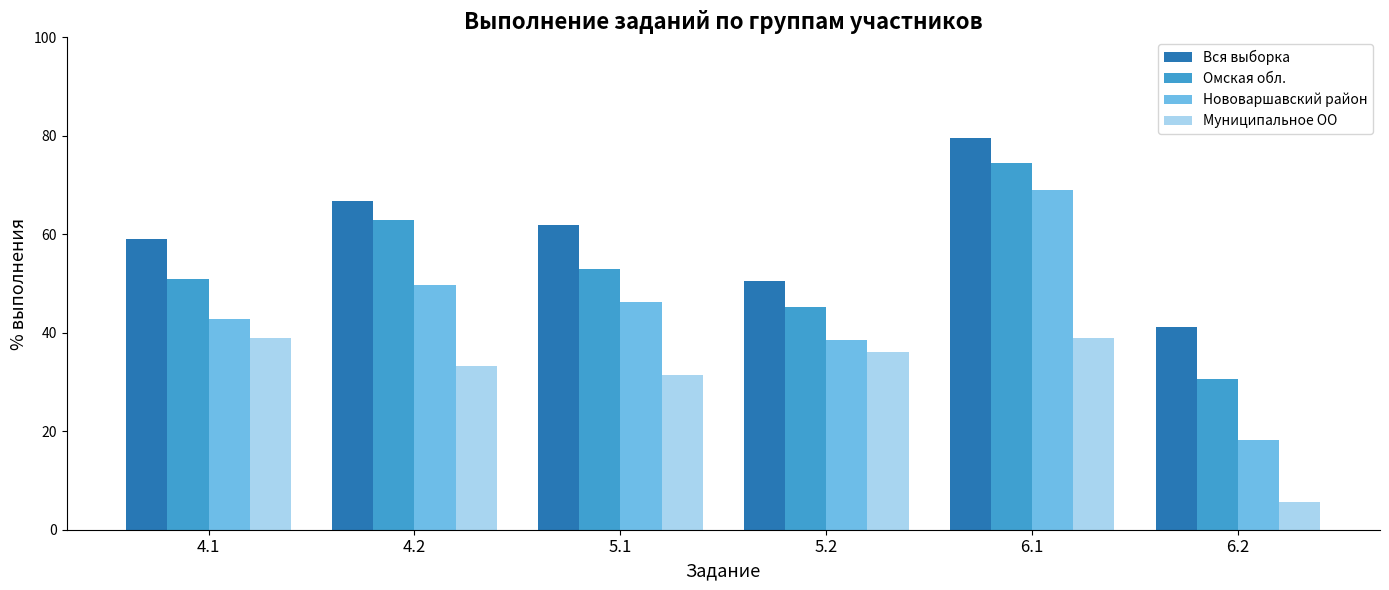

Is it true that Омская обл. equals 18.6 at 6.2?

False